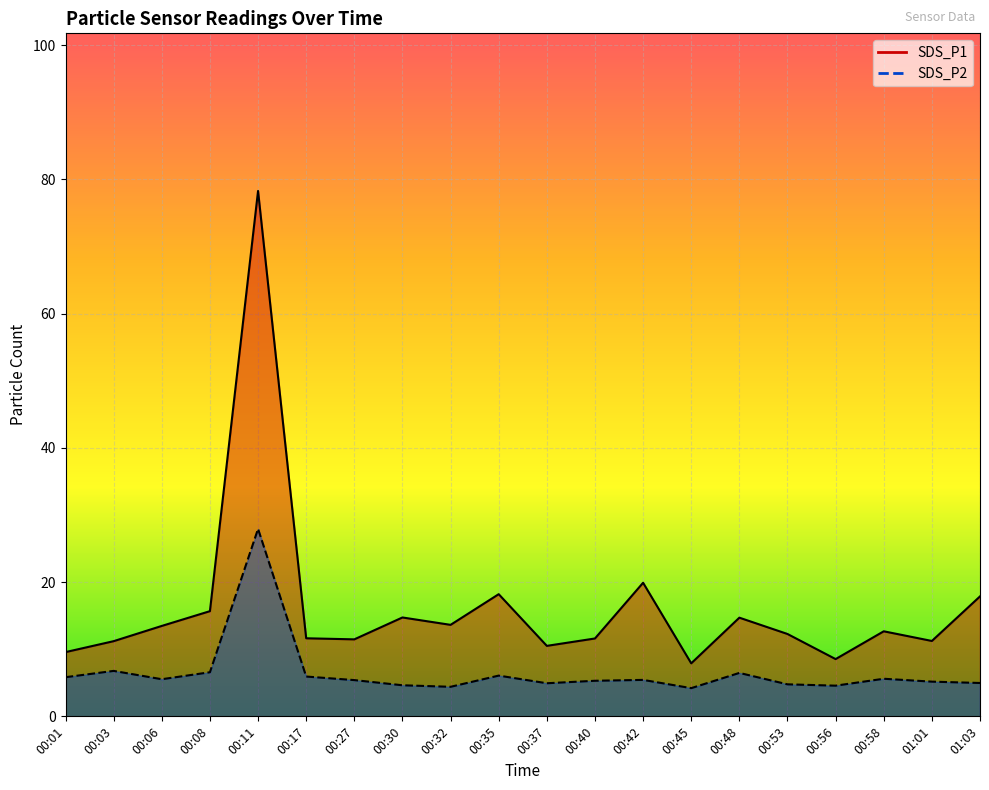

What is the label of the 13th point from the left?

00:42